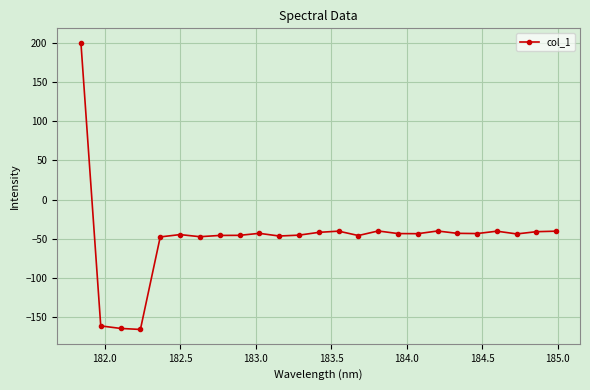

What is the smallest value displayed?

-165.3